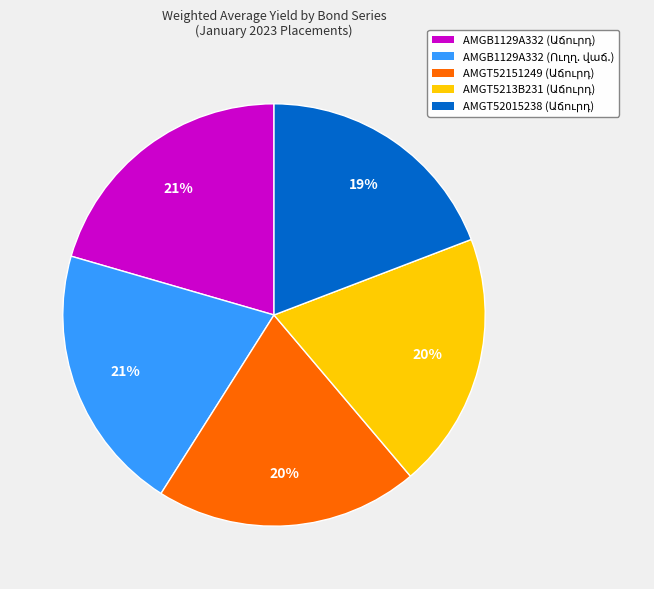

Is there a majority slice in this chart?

No